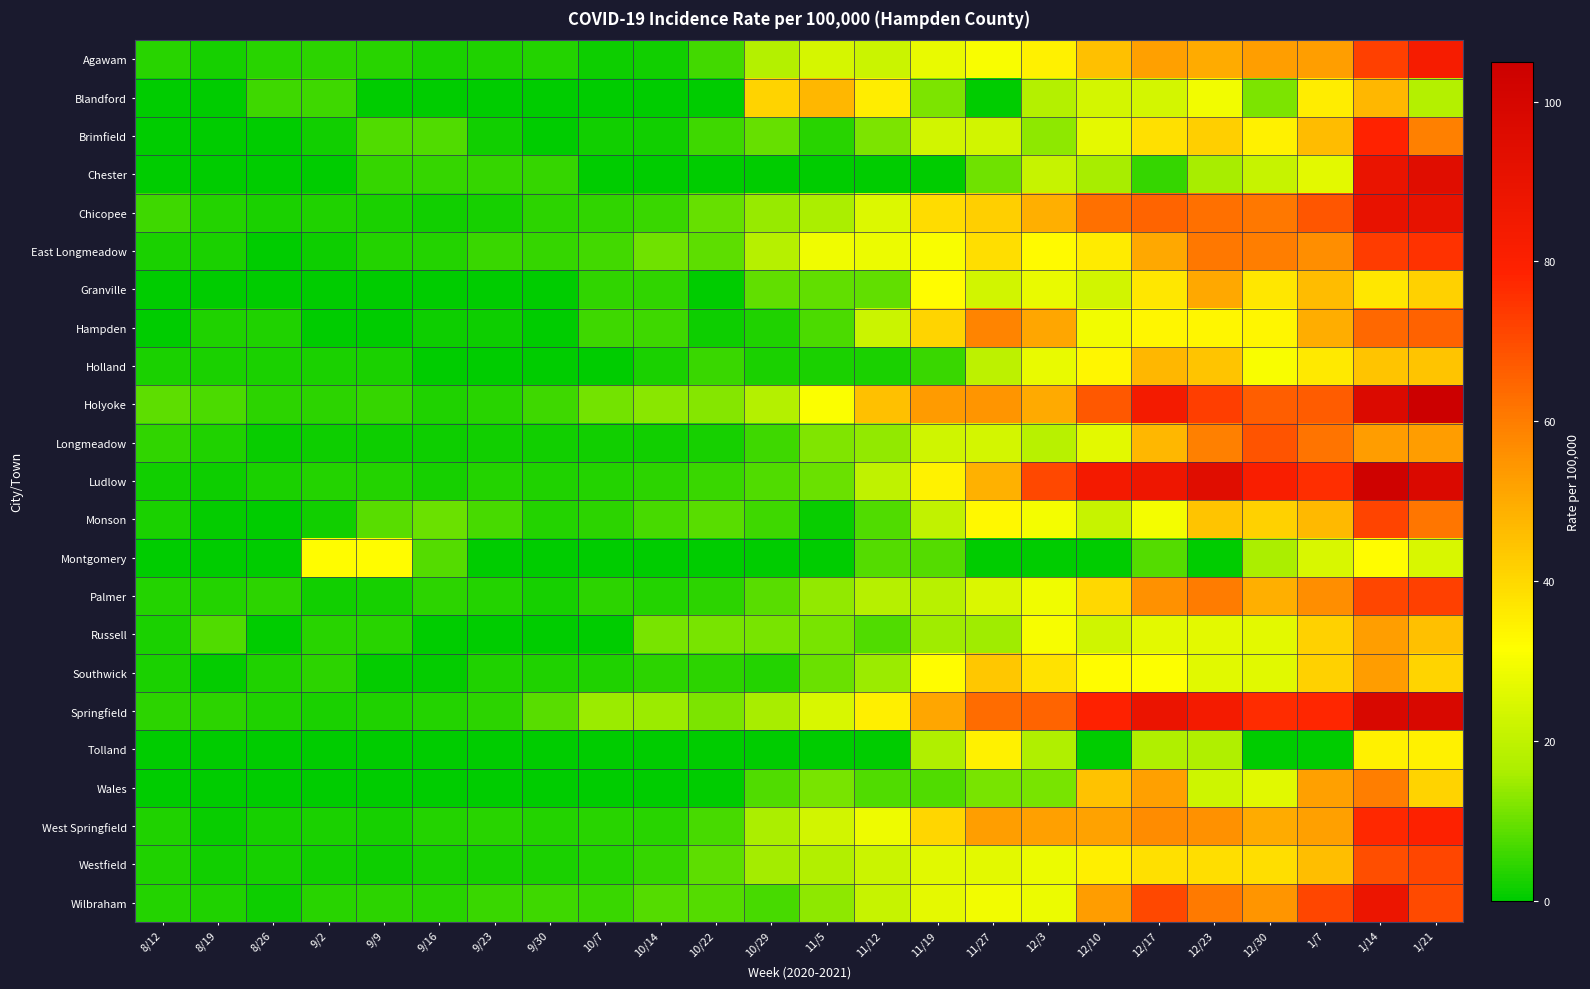

What is the maximum value shown in the chart?

104.4